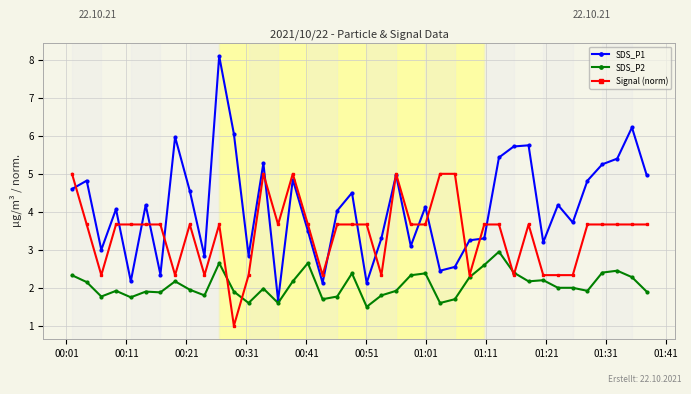

Is this an area chart (filled region under the line)?

No